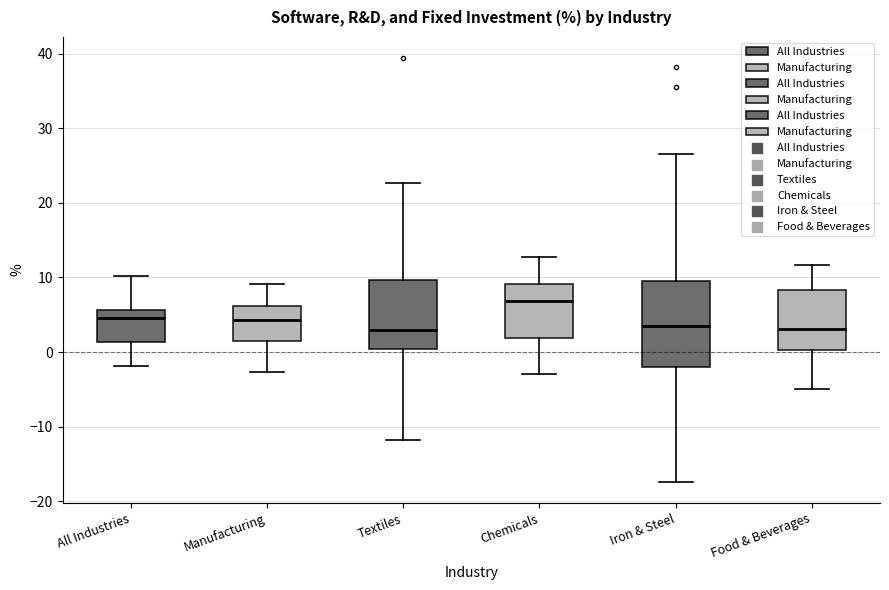

Reading left to right, read every box against the y-axis: the position of its median line, the range the box covers, and the ends of its whiskers. The values are not printed on the chart, so give them approximately, as read against the axis.

All Industries: median 5, box 1 to 6, whiskers -2 to 10
Manufacturing: median 4, box 1 to 6, whiskers -3 to 9
Textiles: median 3, box 0 to 10, whiskers -12 to 23
Chemicals: median 7, box 2 to 9, whiskers -3 to 13
Iron & Steel: median 4, box -2 to 9, whiskers -17 to 27
Food & Beverages: median 3, box 0 to 8, whiskers -5 to 12